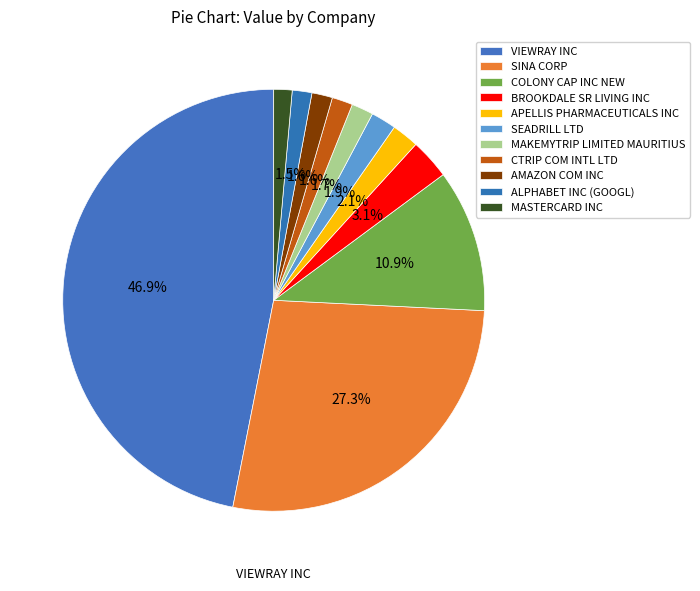

How many segments does this pie chart have?

11